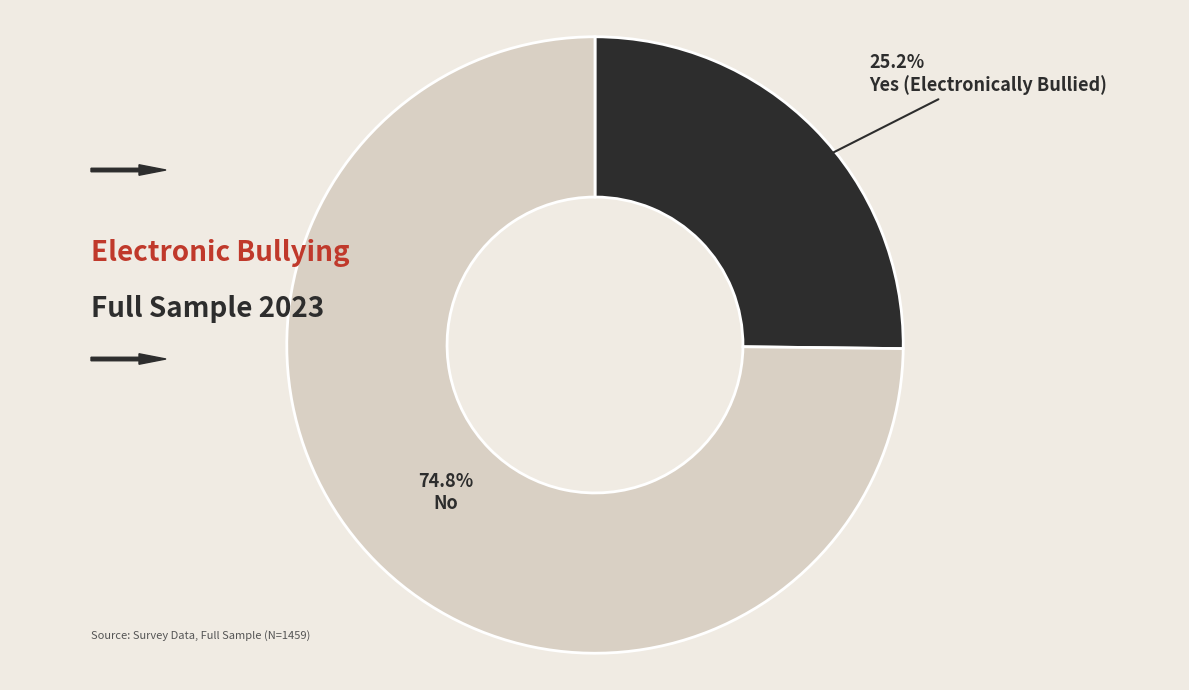

To the nearest percent, what is the difference between the largest and smallest slice percentages?

50%